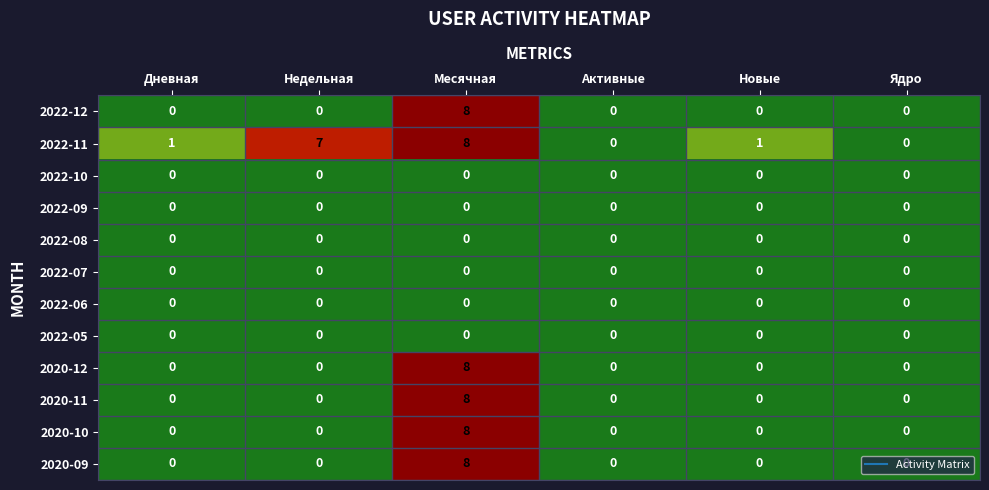

Which category has the highest value in the 2022-12 series?

Месячная